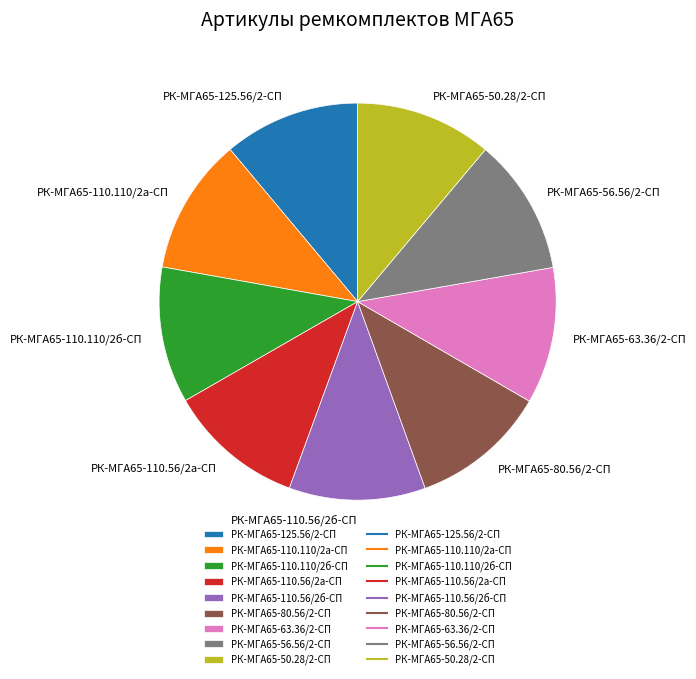

Is there any slice that represents more than half of the pie?

No